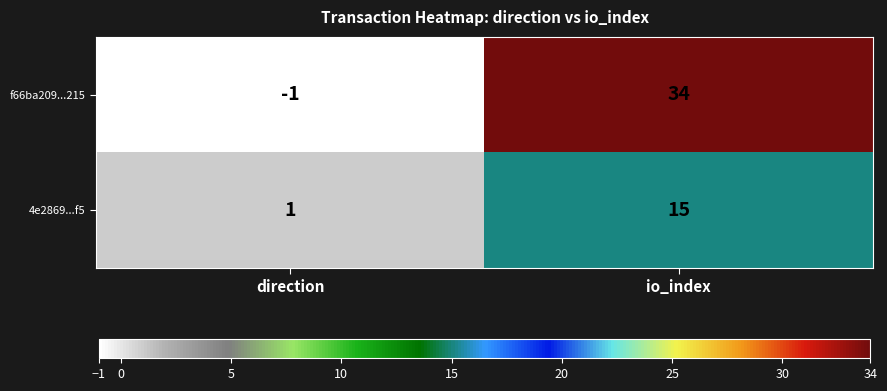

At which label is 4e2869...f5 closest to 8?

direction